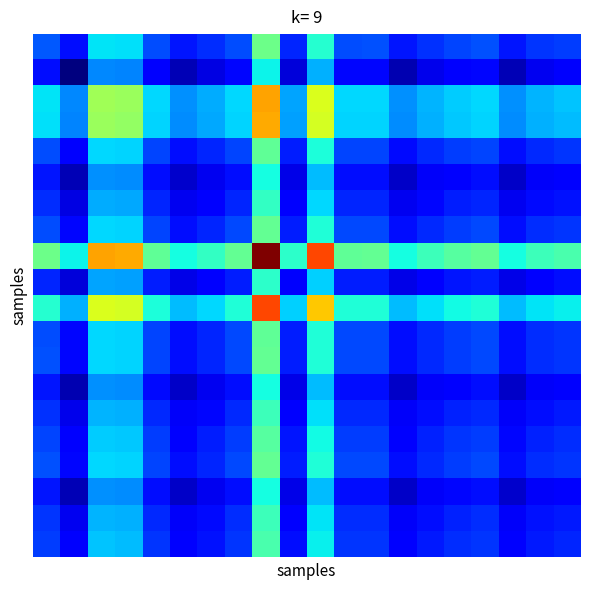

At which category is the sum across all series the highest?

8